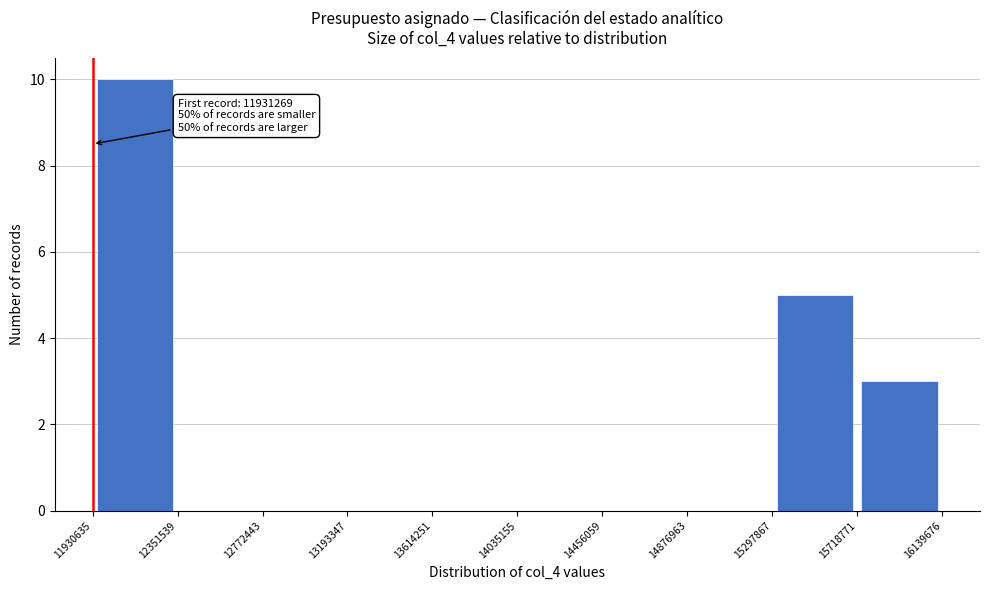

Which range on the x-axis has the tallest bar?

11930635 to 12351539